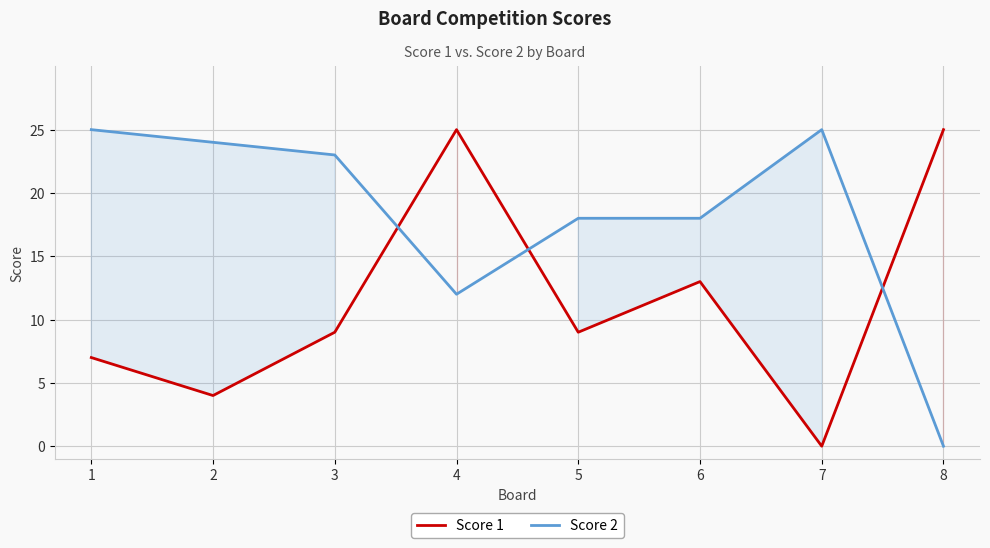

Where does the Score 1 series first go above 9?

4